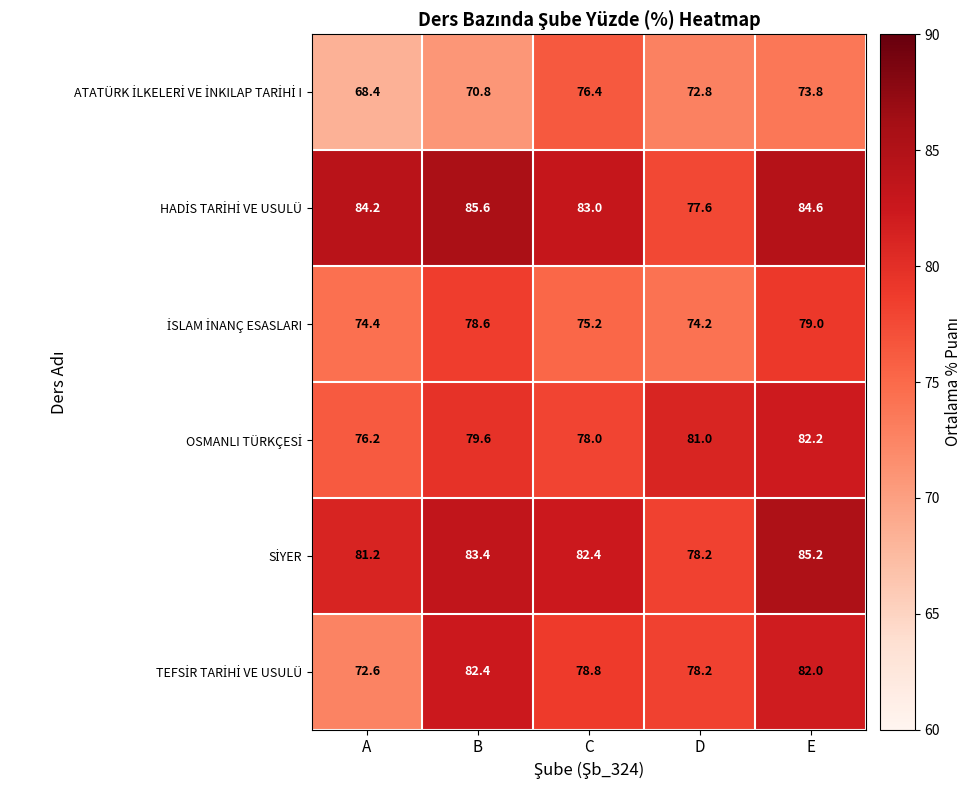

At which category does the chart reach its peak across all series?

B